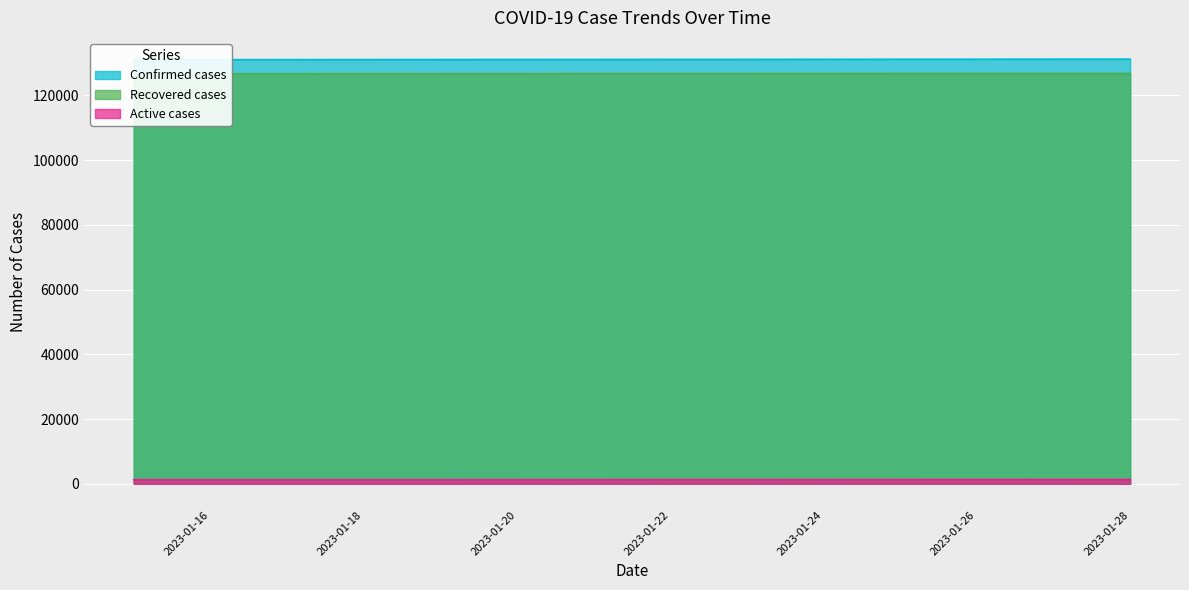

Reading left to right, transcribe all the data shown in this chart.

Confirmed cases: 2023-01-15=131003	2023-01-16=131011	2023-01-17=131018	2023-01-18=131034	2023-01-19=131049	2023-01-20=131059	2023-01-21=131077	2023-01-22=131089	2023-01-23=131099	2023-01-24=131115	2023-01-25=131130	2023-01-26=131147	2023-01-27=131161	2023-01-28=131174
Recovered cases: 2023-01-15=126645	2023-01-16=126655	2023-01-17=126657	2023-01-18=126674	2023-01-19=126688	2023-01-20=126694	2023-01-21=126700	2023-01-22=126701	2023-01-23=126703	2023-01-24=126714	2023-01-25=126726	2023-01-26=126733	2023-01-27=126739	2023-01-28=126745
Active cases: 2023-01-15=1259	2023-01-16=1257	2023-01-17=1262	2023-01-18=1260	2023-01-19=1261	2023-01-20=1265	2023-01-21=1277	2023-01-22=1287	2023-01-23=1295	2023-01-24=1300	2023-01-25=1302	2023-01-26=1312	2023-01-27=1320	2023-01-28=1327